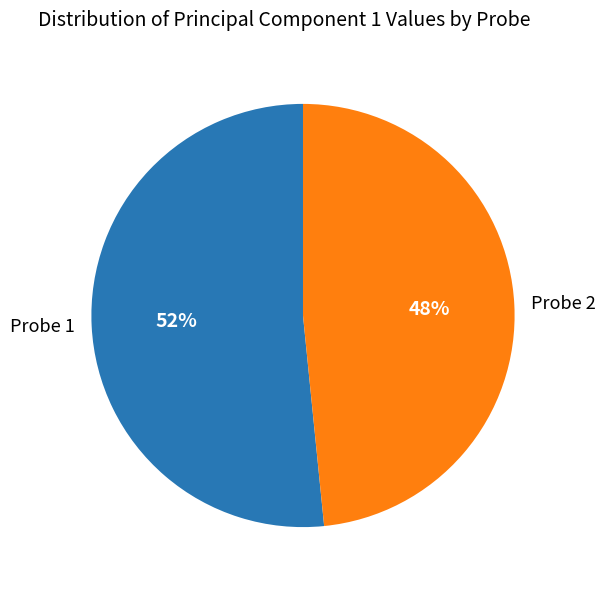

The Probe 2 slice represents 63% of the pie. True or false?

False